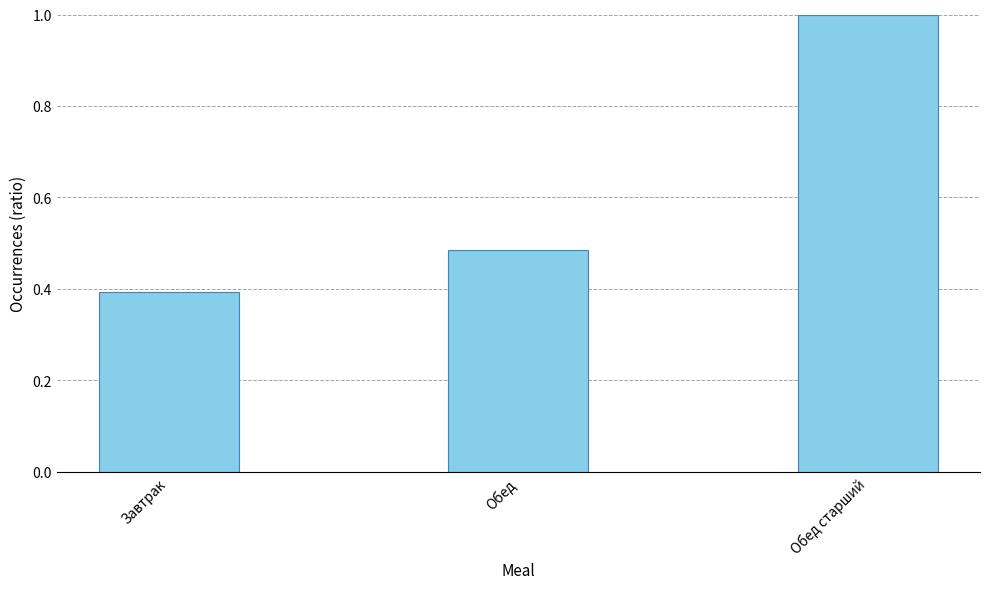

What is the sum of the values at Обед старший and Завтрак?

1.4